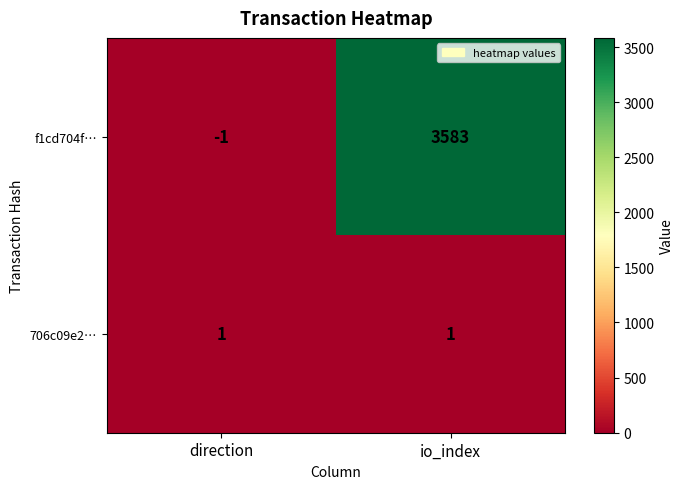

The f1cd704f… series shows 890 at io_index. True or false?

False